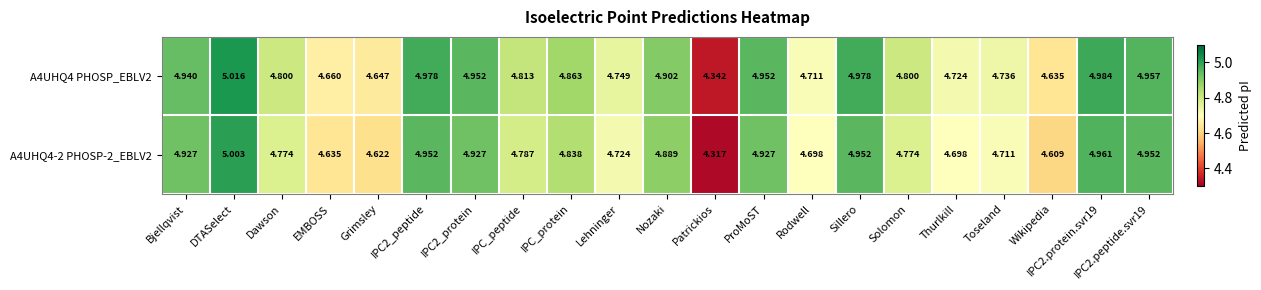

Where is A4UHQ4 PHOSP_EBLV2 nearest to the value 4?

Patrickios